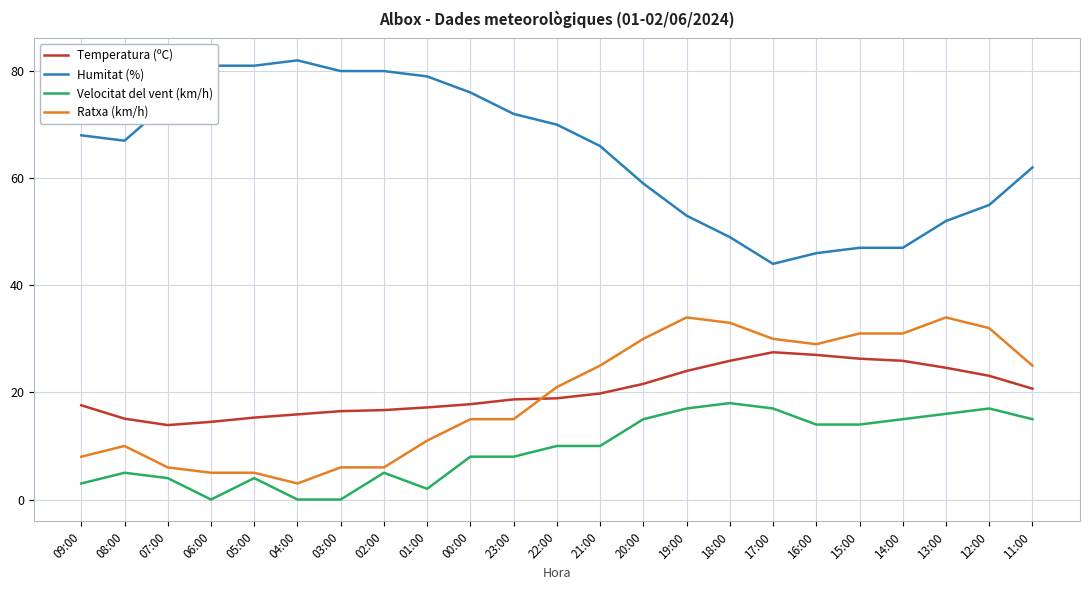

Is the value of Humitat (%) at 03:00 greater than the value of Temperatura (ºC) at 15:00?

Yes